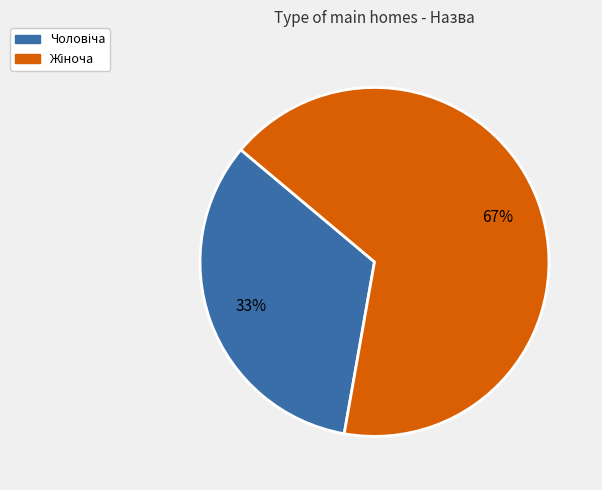

Does any single category account for the majority?

Yes